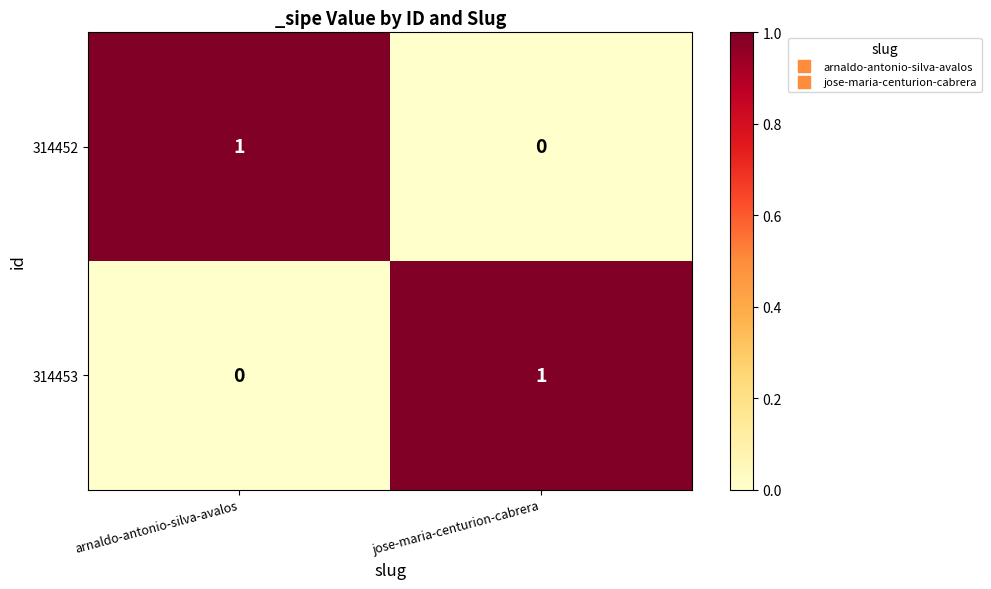

The value of 314452 at arnaldo-antonio-silva-avalos is 0. True or false?

False